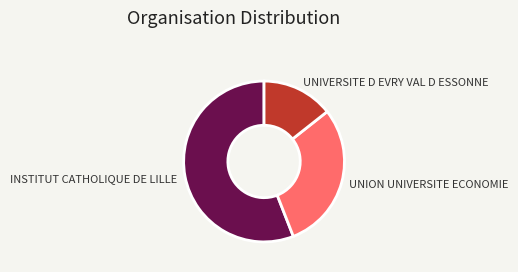

Rank the categories by value from highest to lowest.

INSTITUT CATHOLIQUE DE LILLE, UNION UNIVERSITE ECONOMIE, UNIVERSITE D EVRY VAL D ESSONNE